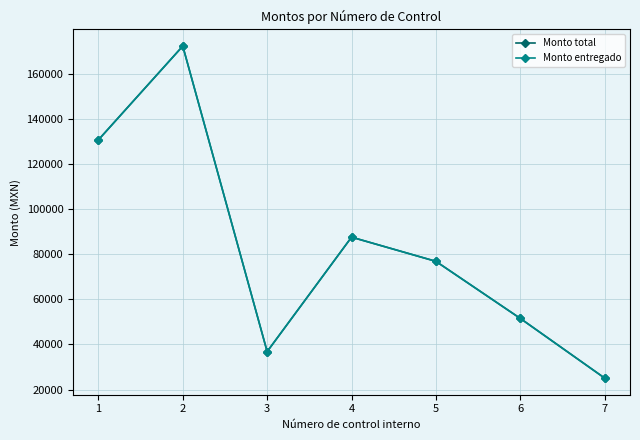

How many lines are shown in the chart?

2